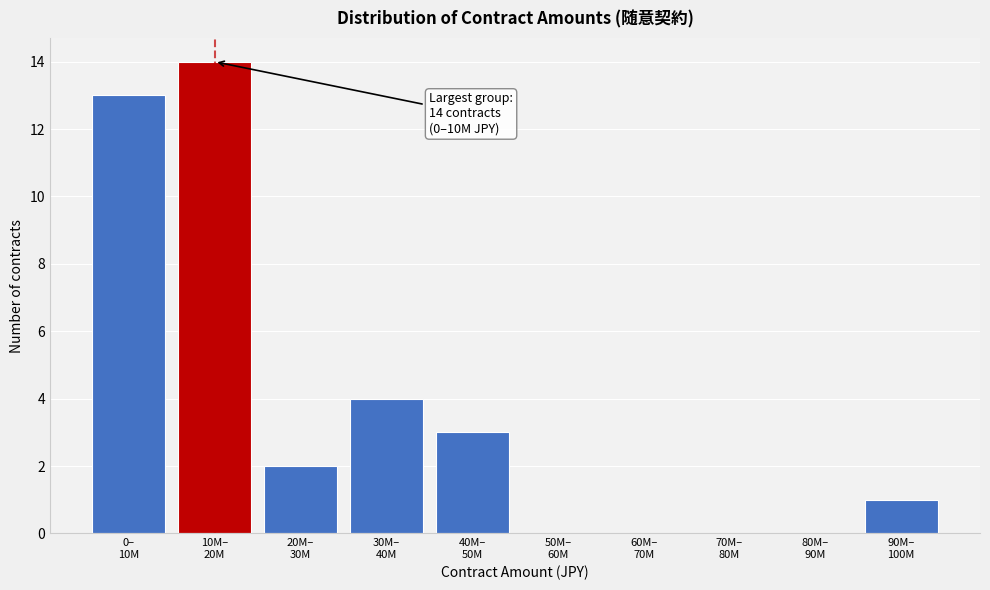

What is the maximum value shown in the chart?

14